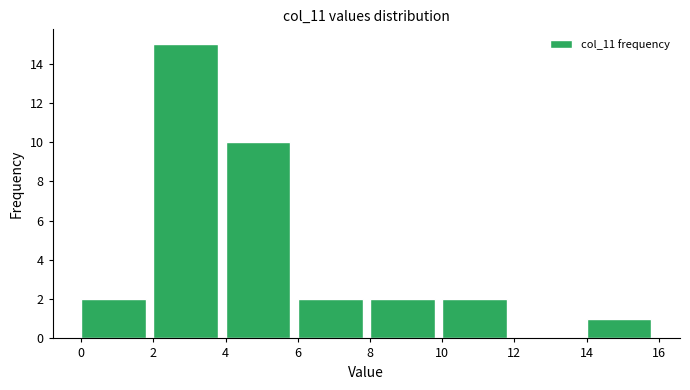

Over which range of the x-axis is the bar tallest?

2 to 4